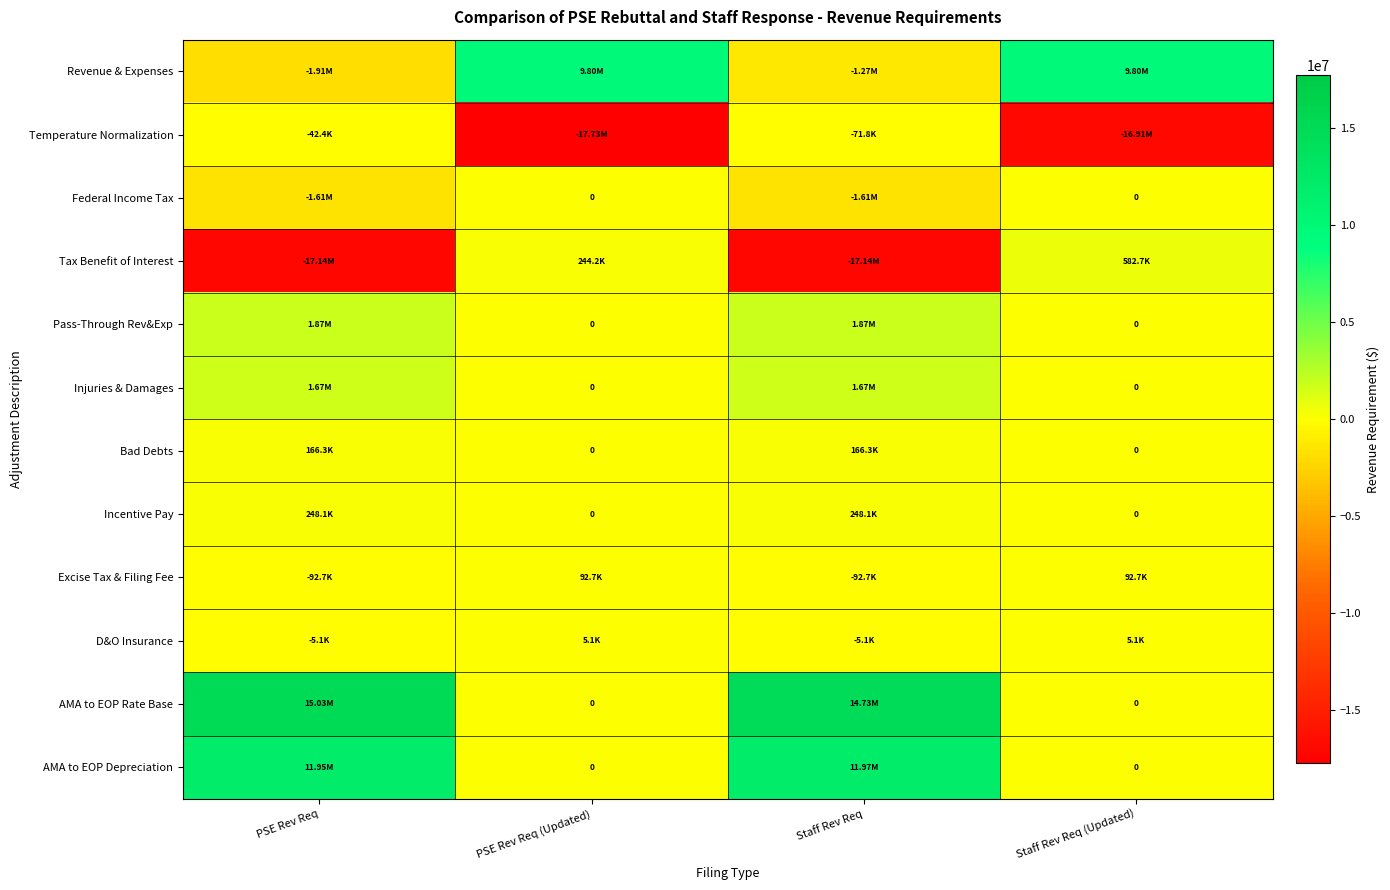

Which series has the widest spread of values?

Tax Benefit of Interest